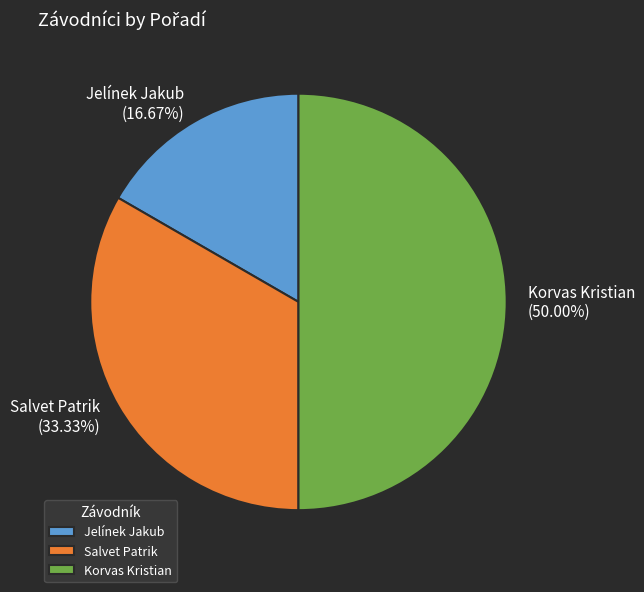

Which category has the smallest portion of the pie?

Jelínek Jakub